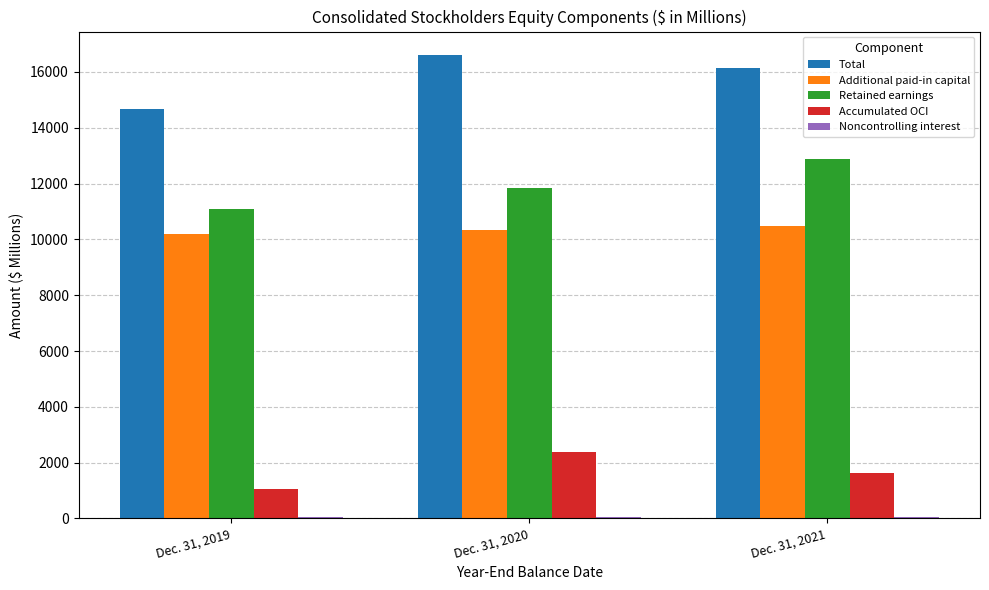

What is the value of the Total bar at the 3rd from the left?

16125.8